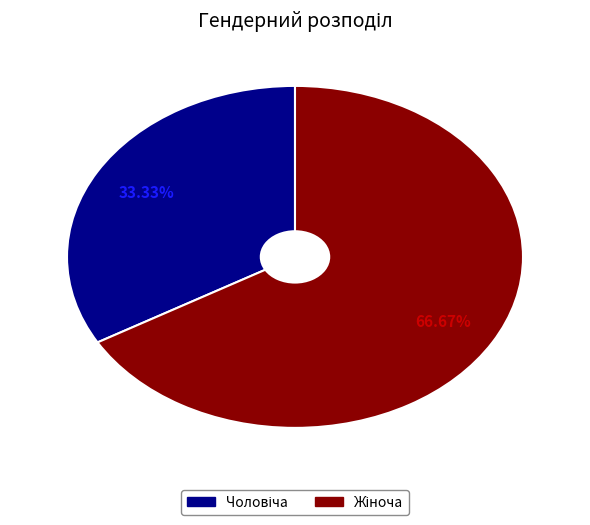

Count the number of slices in the pie.

2